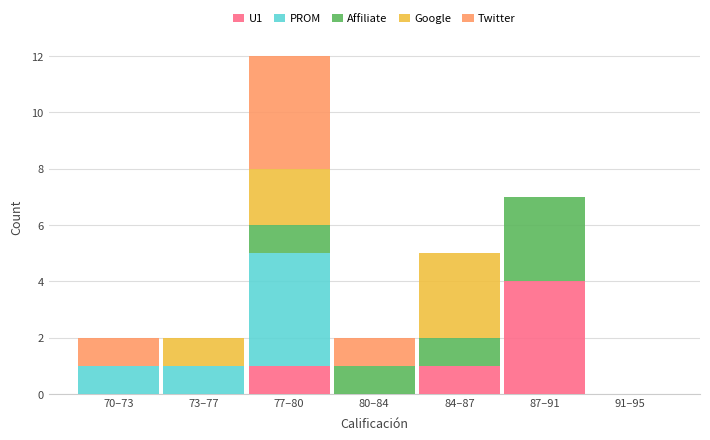

At which category is the sum across all series the highest?

77–80